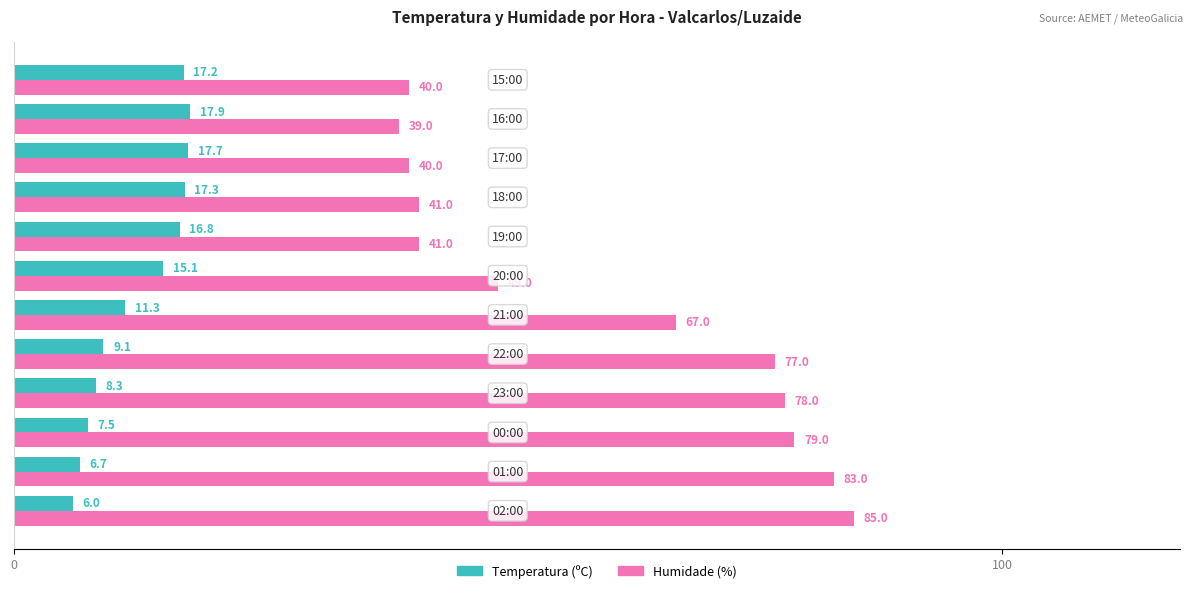

At how many categories does at least one series exceed 7?

12